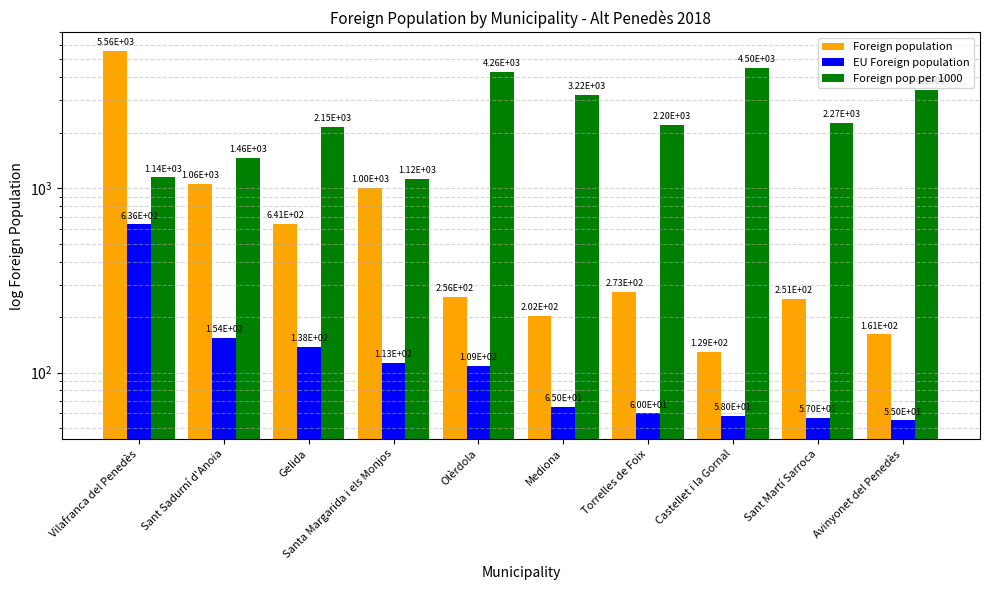

Is the value of Foreign pop per 1000 at Vilafranca del Penedès greater than the value of EU Foreign population at Santa Margarida i els Monjos?

Yes